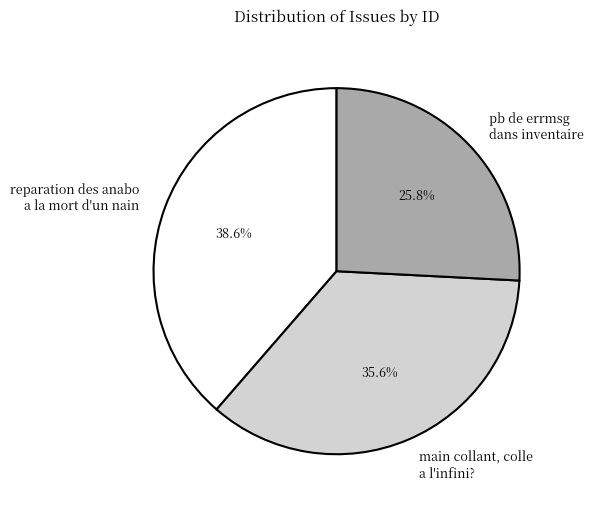

Does pb de errmsg dans inventaire account for over 50% of the chart?

No